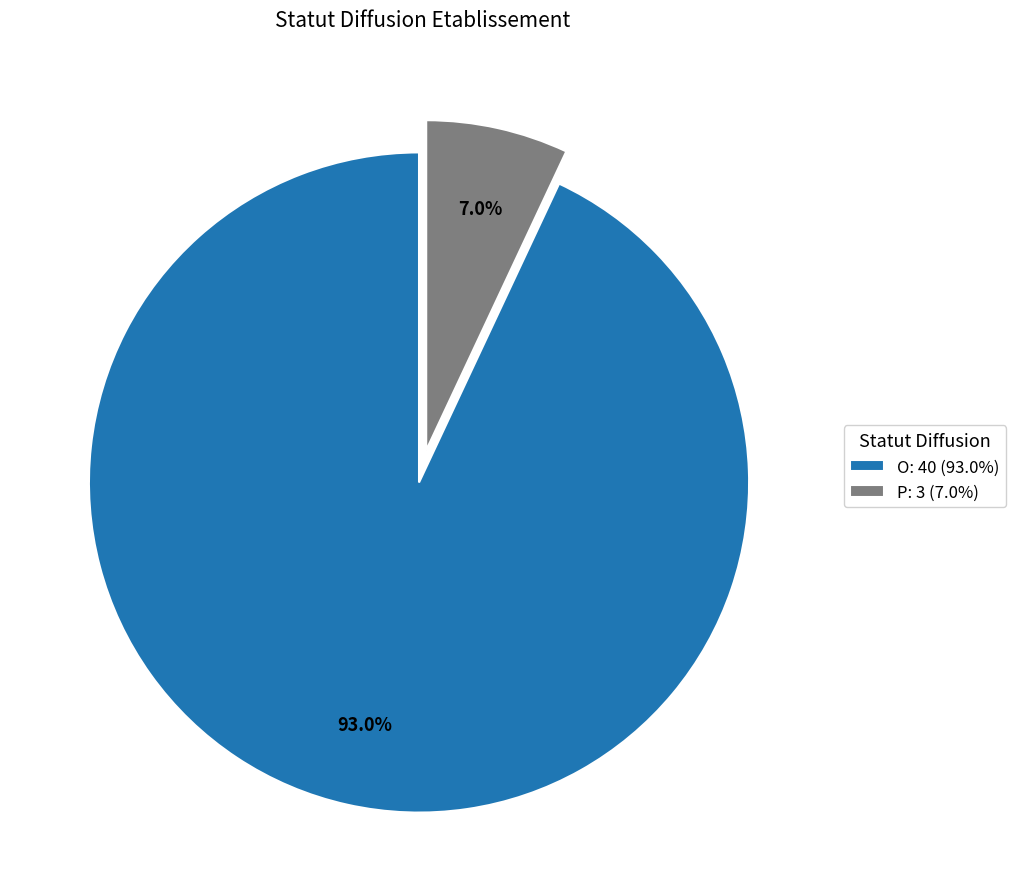

Count the number of slices in the pie.

2